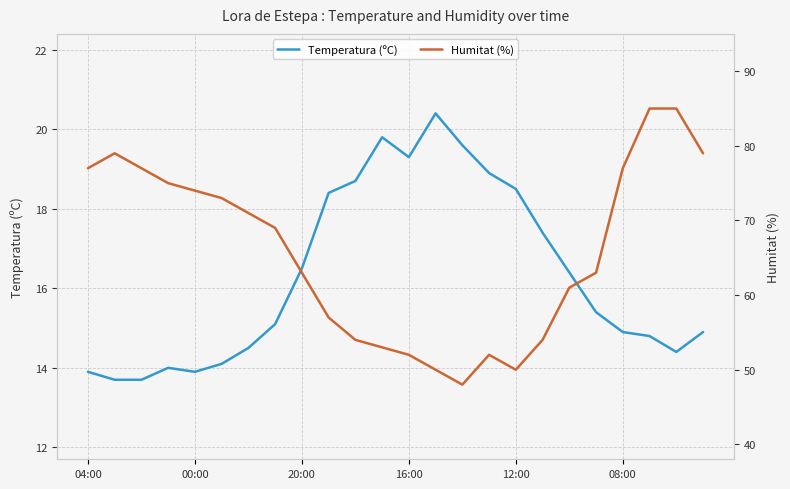

What is the minimum value for Temperatura (ºC)?

13.7